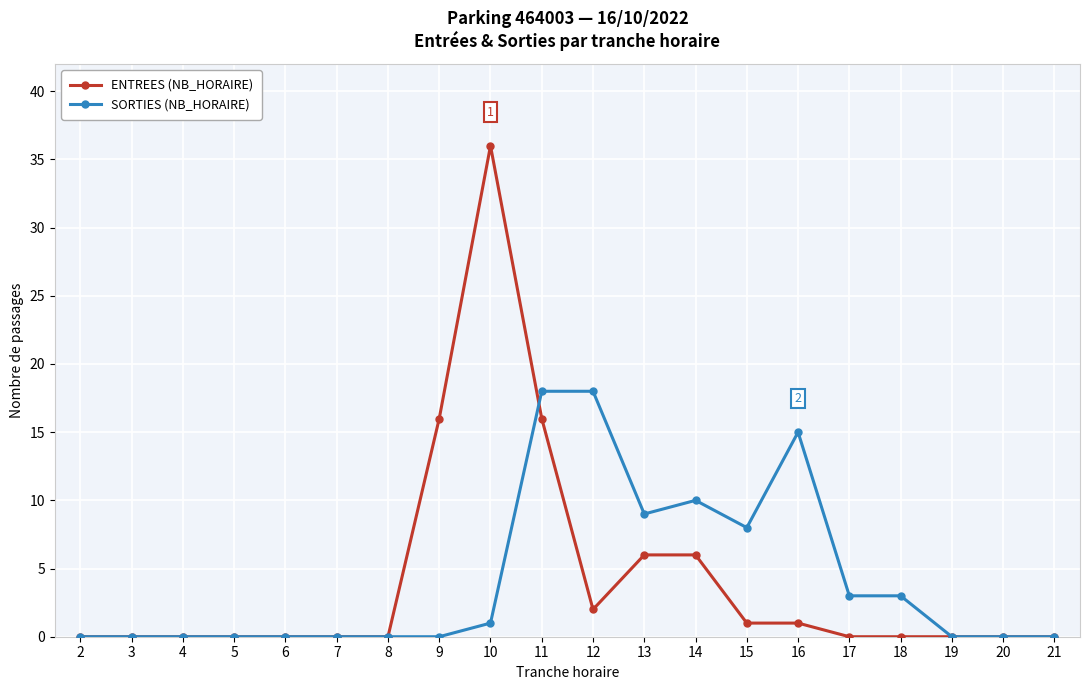

At which category is the sum across all series the highest?

10